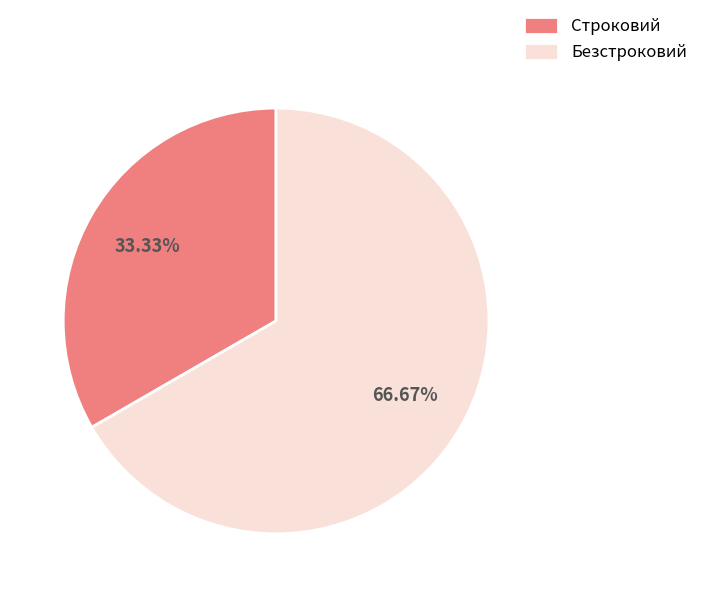

To the nearest percent, what percentage of the pie is Строковий?

33%